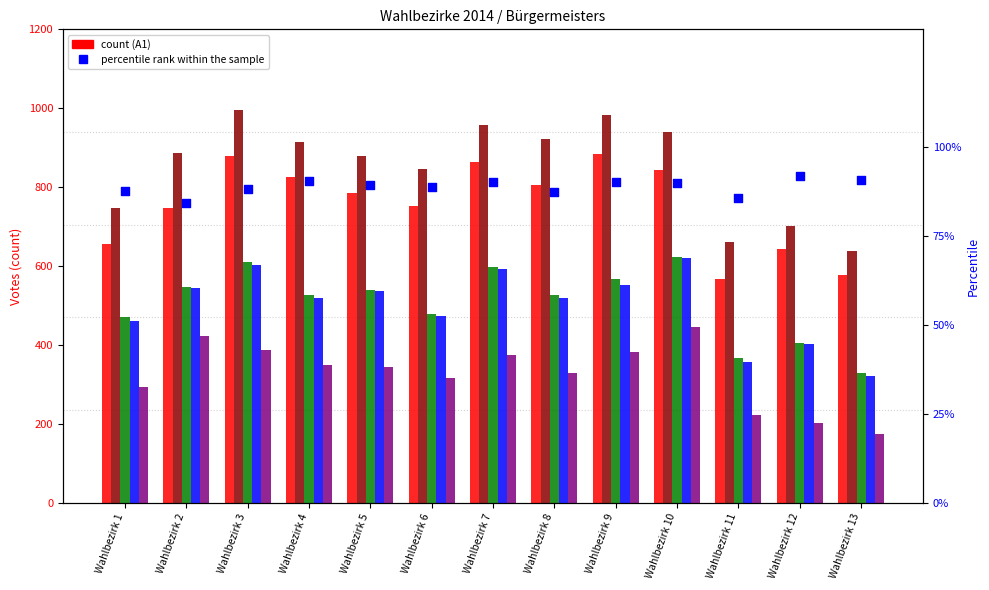

Is the value of A at Wahlbezirk 6 greater than the value of B at Wahlbezirk 1?

Yes